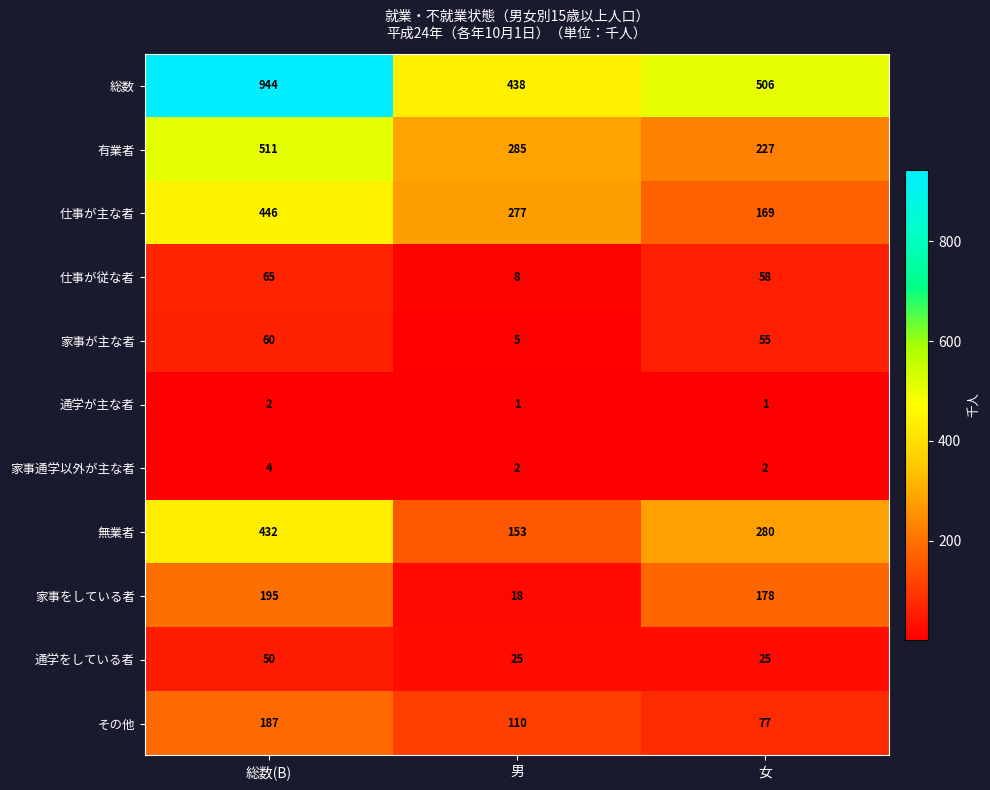

How many data points in 家事が主な者 are less than 55?

1